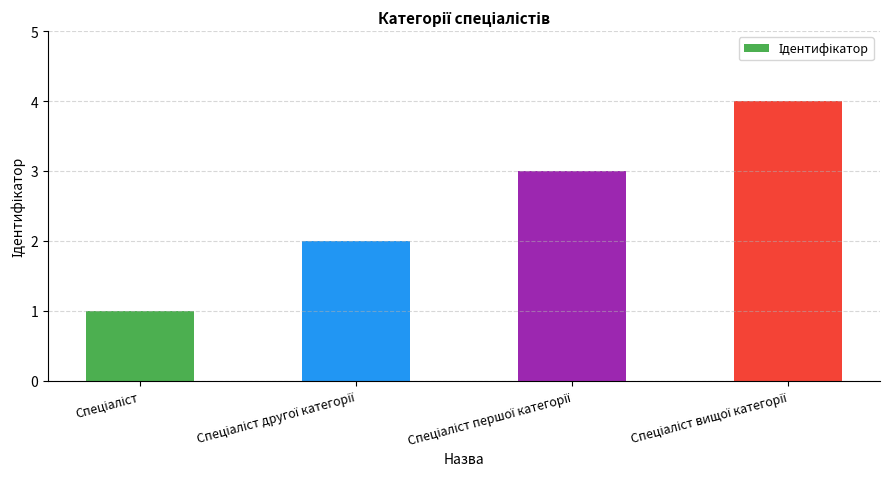

What is the difference between the maximum and minimum values?

3